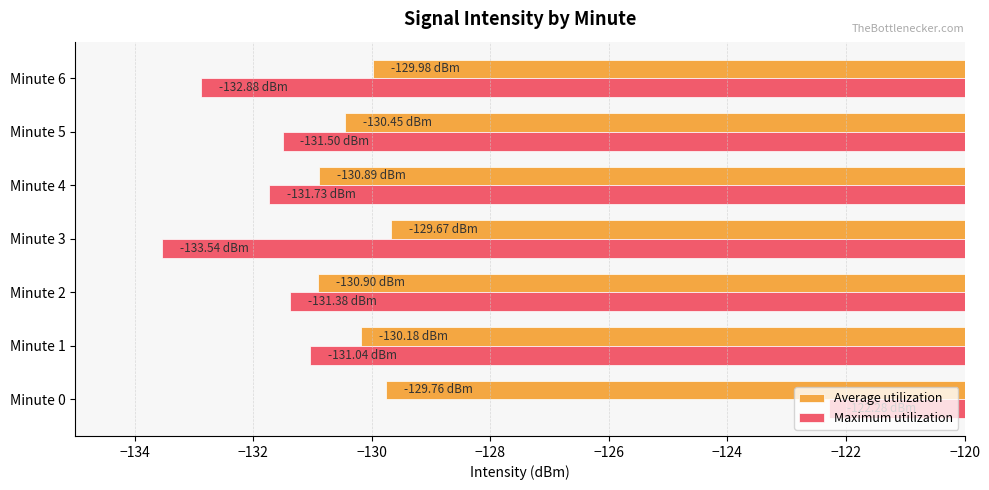

How many series are shown in this chart?

2